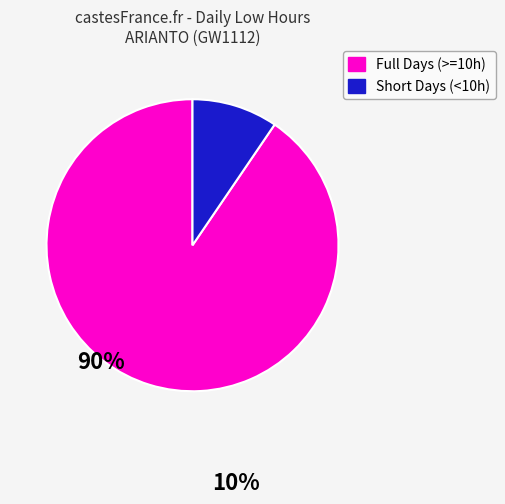

How many segments does this pie chart have?

2